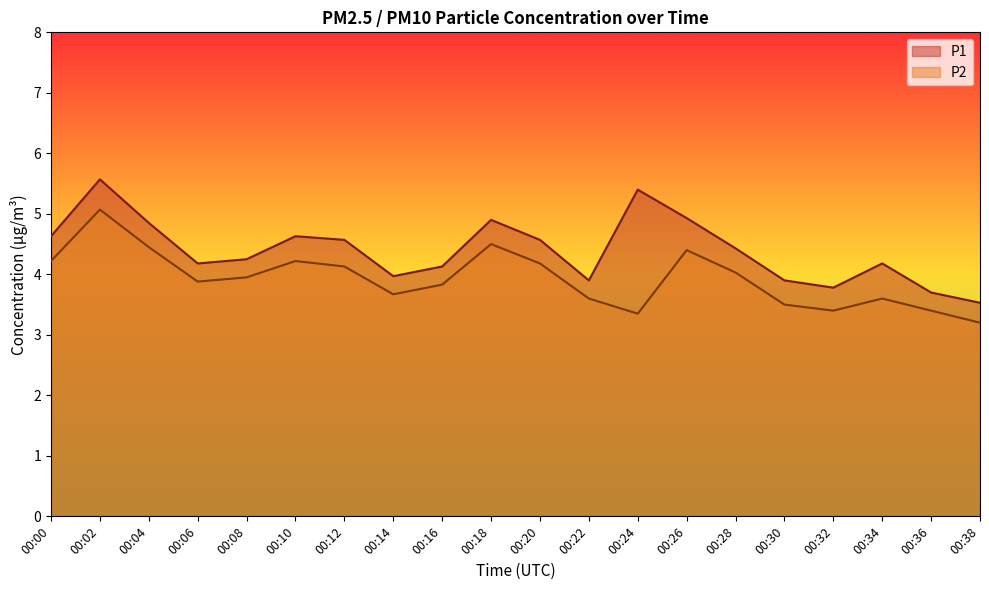

True or false: P2 has more than 2 points higher than both neighbors.

True